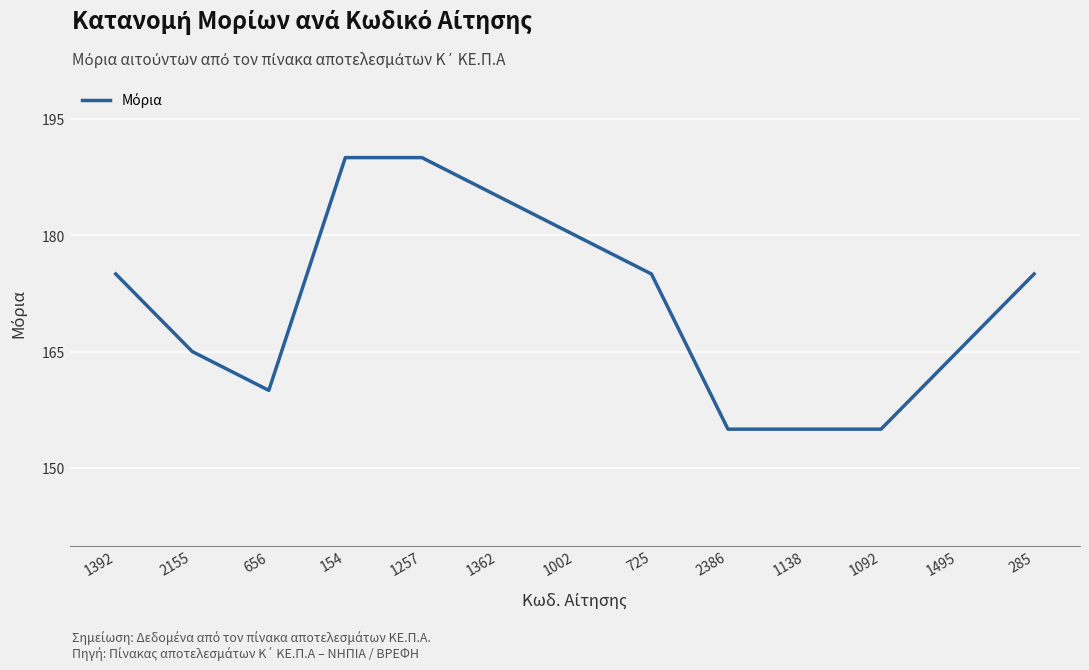

Approximately how many times larger is the value at 1138 compared to 1092?

1.0